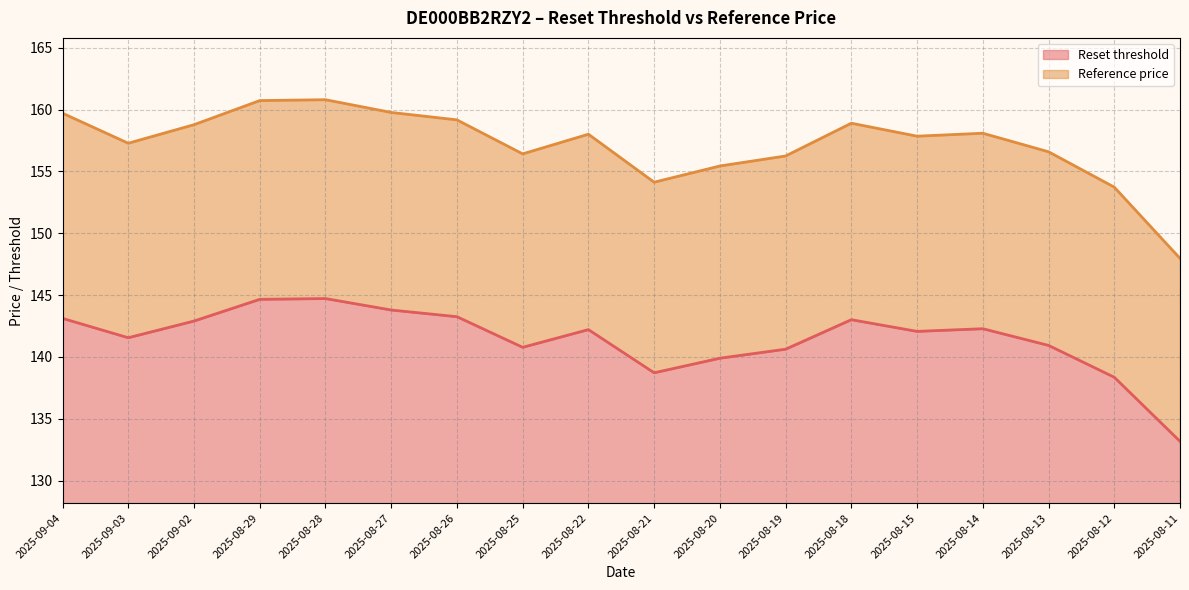

What position from the right is 2025-08-15?

5